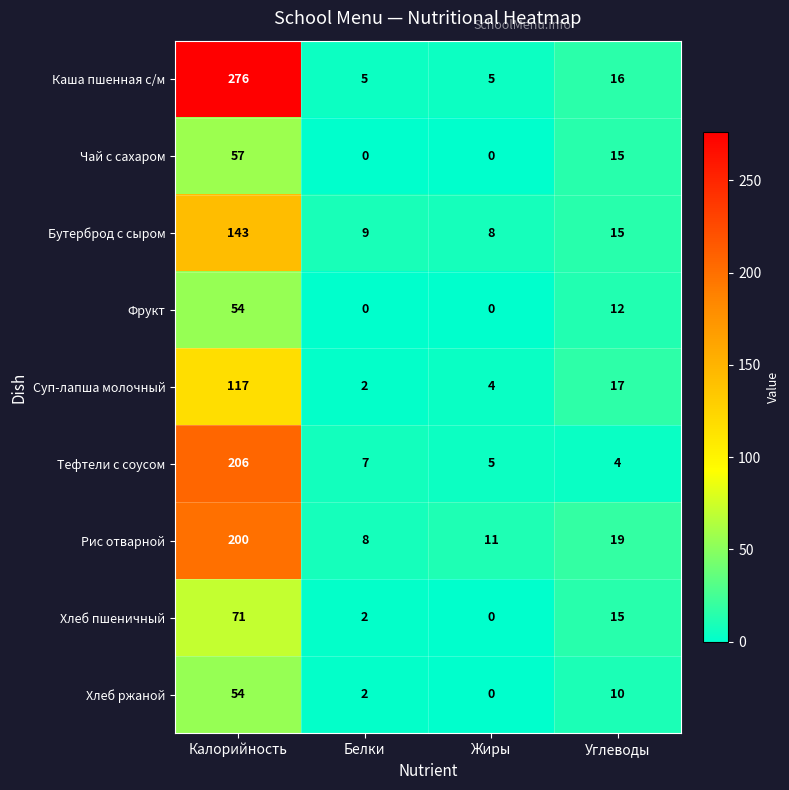

List the labels in order of Рис отварной value, smallest first.

Белки, Жиры, Углеводы, Калорийность